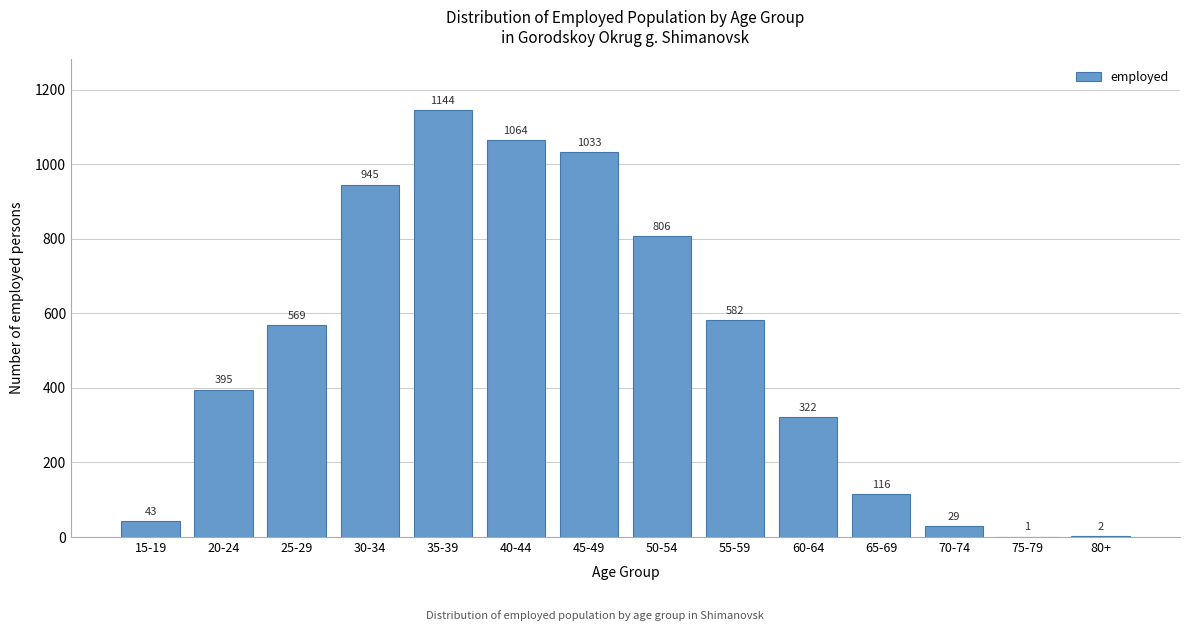

Reading left to right, what are all the values shown in this chart?

15-19=43	20-24=395	25-29=569	30-34=945	35-39=1144	40-44=1064	45-49=1033	50-54=806	55-59=582	60-64=322	65-69=116	70-74=29	75-79=1	80+=2